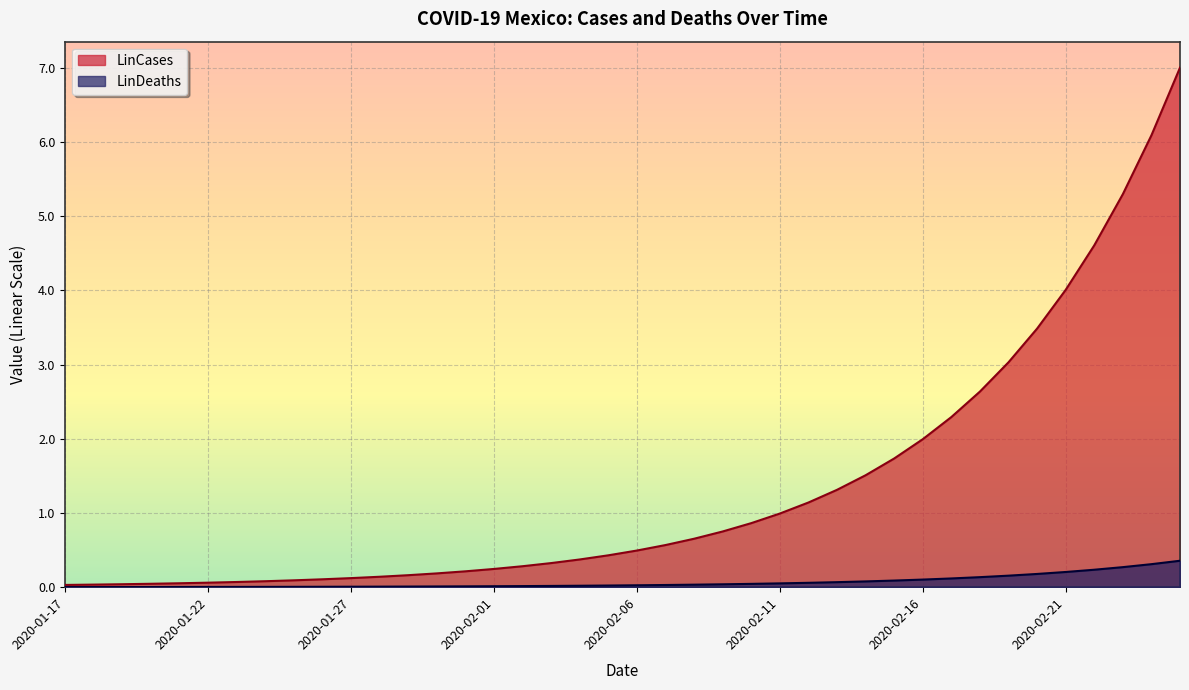

What is the highest value of the LinCases series?

7.0